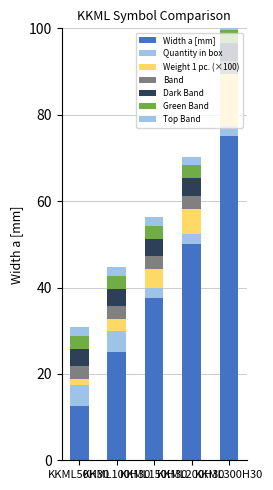

What is the difference between the Width a [mm] values at KKML200H30 and KKML50H30?

37.5